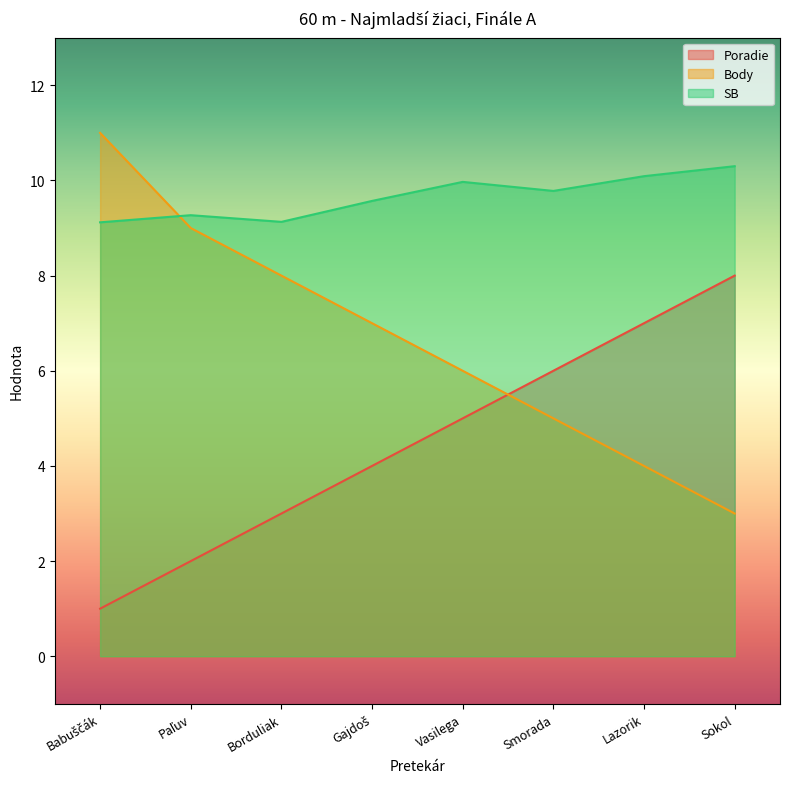

How many lines are shown in the chart?

3